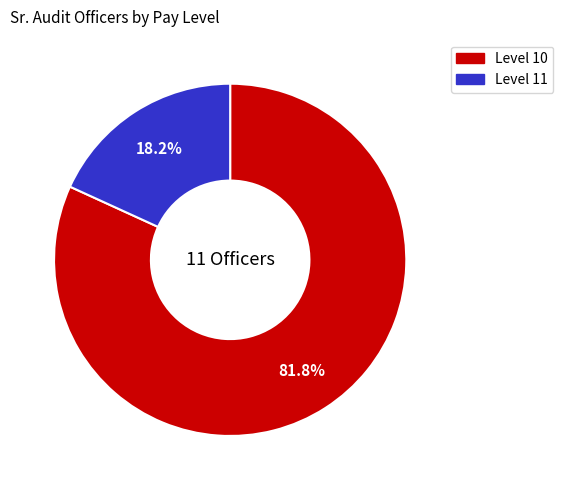

Count the number of slices in the pie.

2